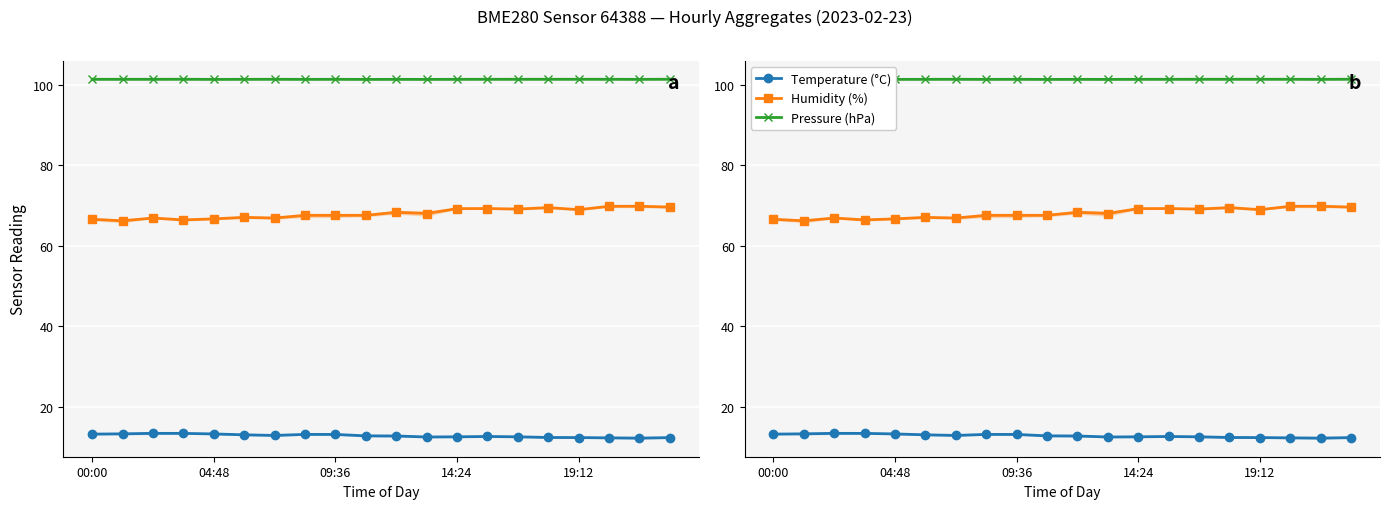

The Temperature (°C) series shows 12.5 at 14:24. True or false?

True